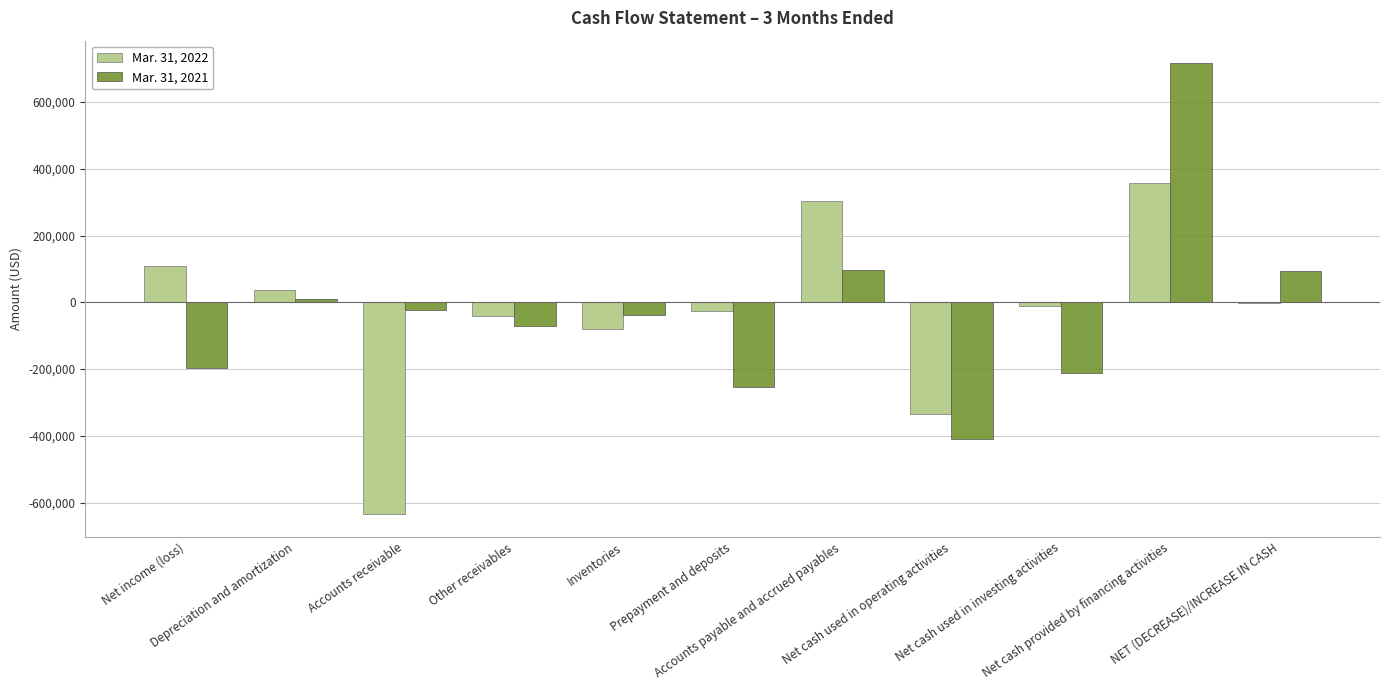

What is the total value across all series at Net cash provided by financing activities?

1073453